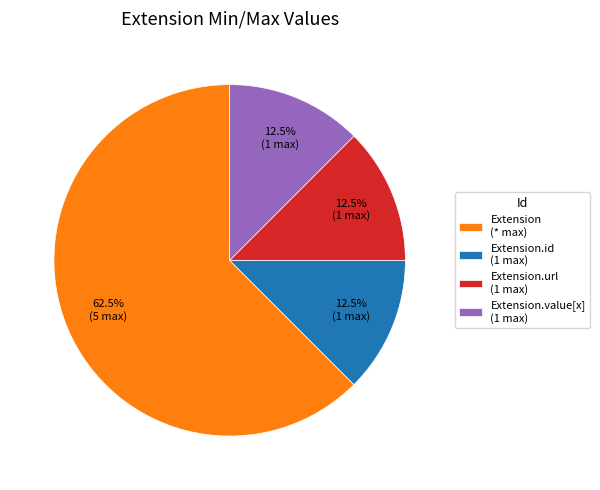

What is the total percentage of Extension (* max) and Extension.id (1 max)?

75.0%